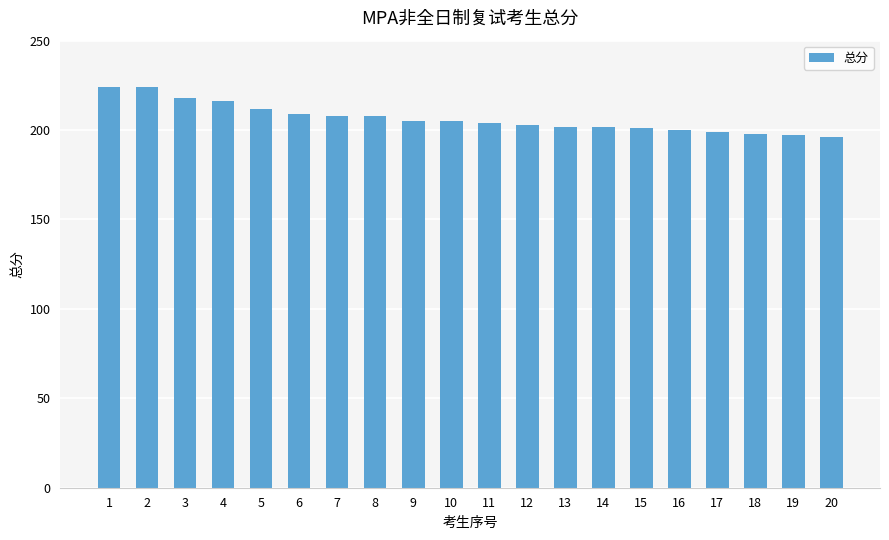

The value at 5 is 212. True or false?

True